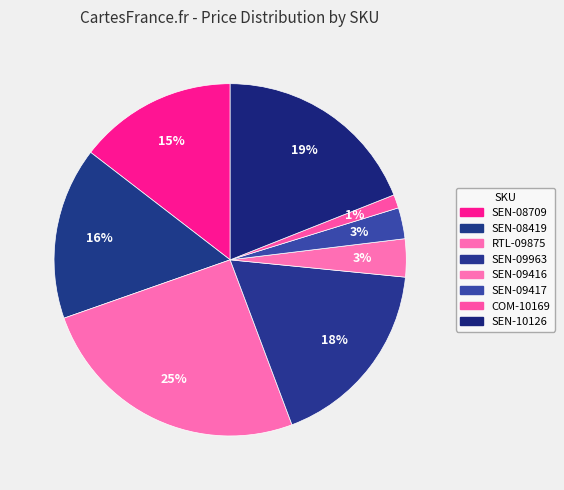

To the nearest percent, what portion does SEN-09963 represent?

18%